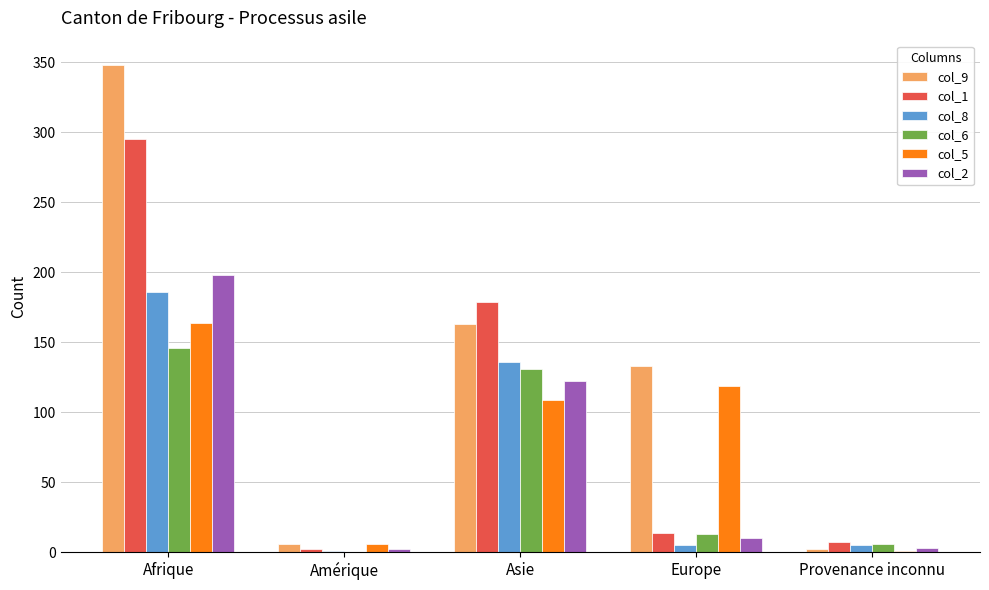

At which category is the sum across all series the highest?

Afrique